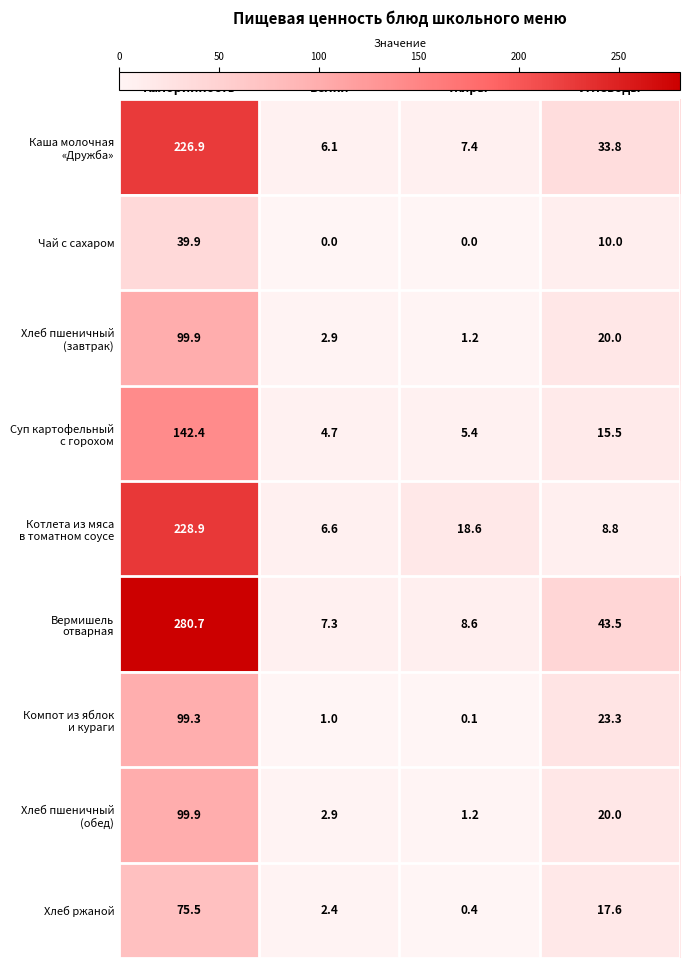

What is the total value across all series at Жиры?

42.9